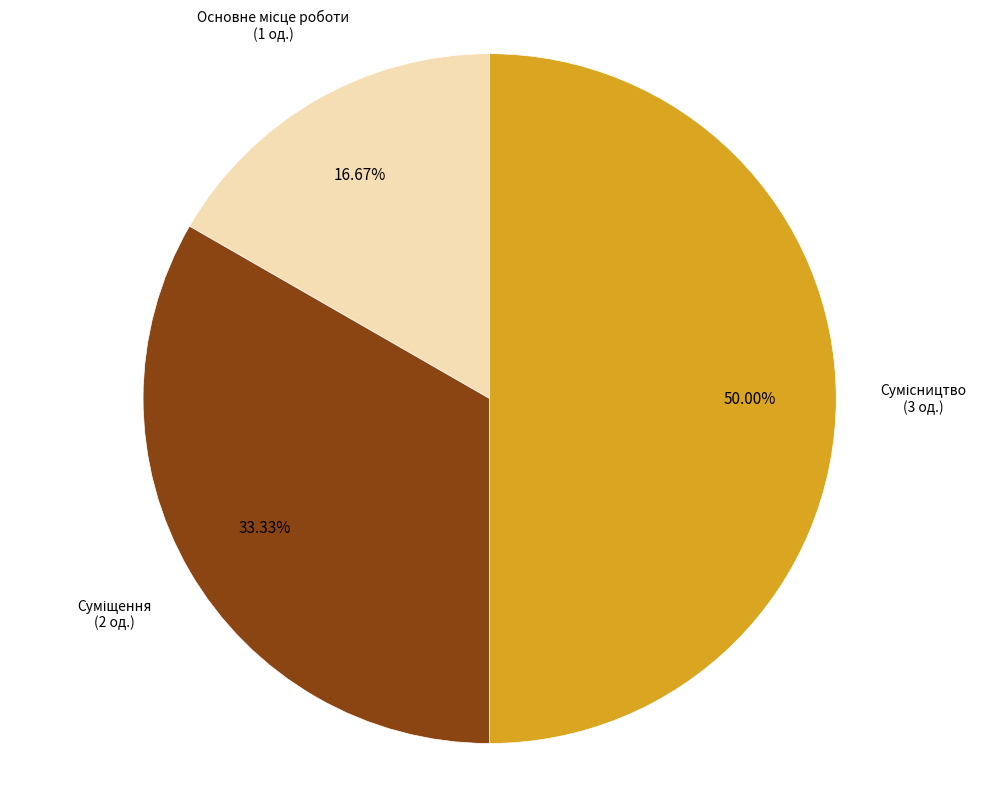

Which slice is the smallest?

Основне місце роботи